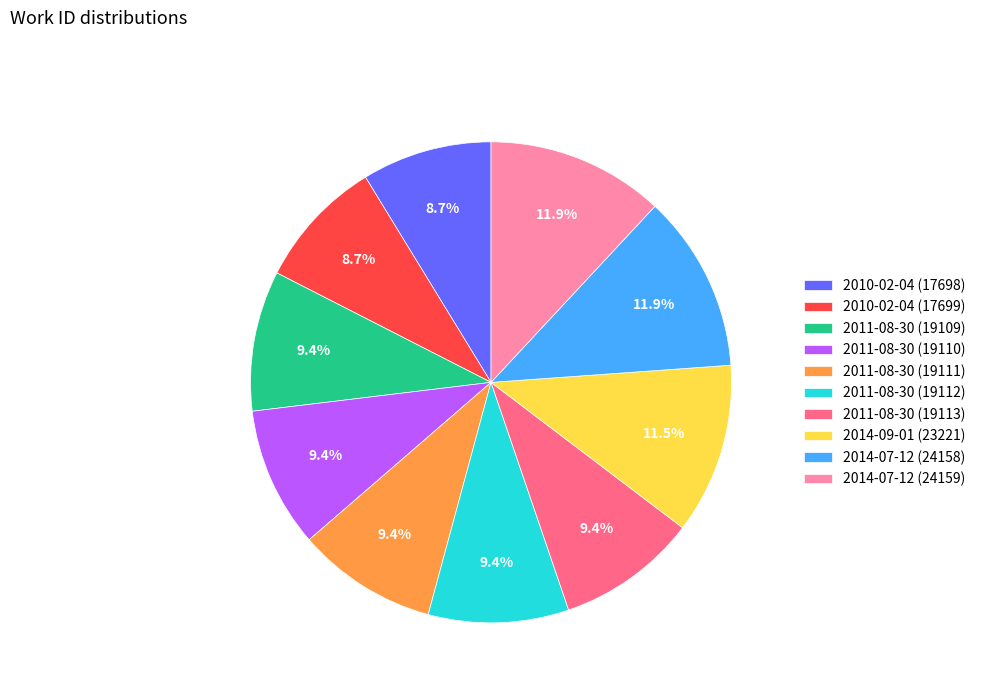

Combined, what portion of the pie is 2010-02-04 (17699) and 2011-08-30 (19113)?

18.2%